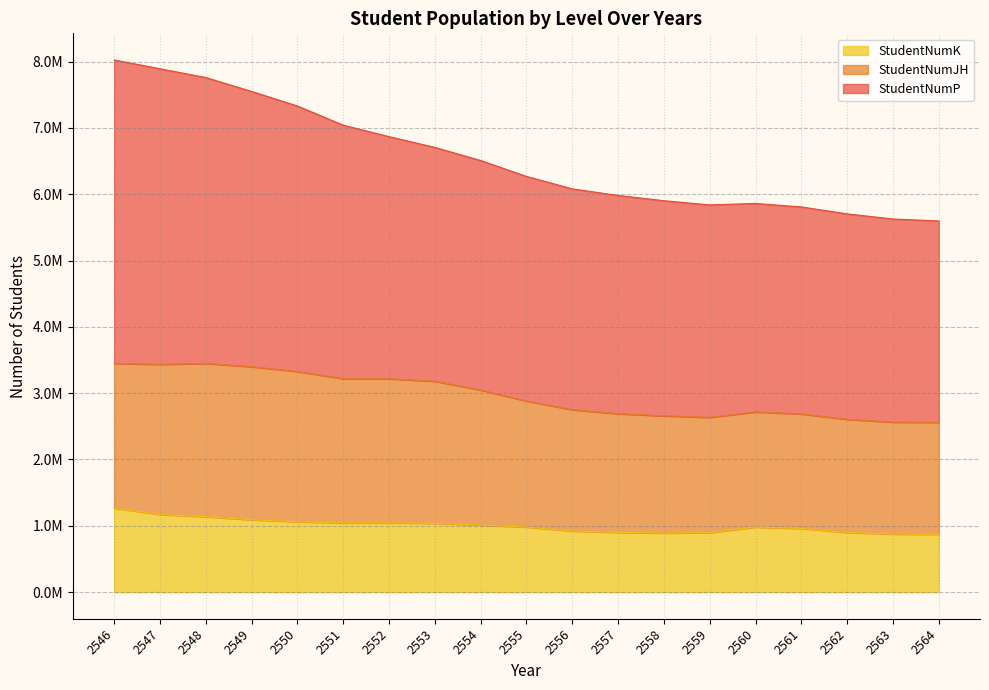

Between 2562 and 2560, which is larger?

2560